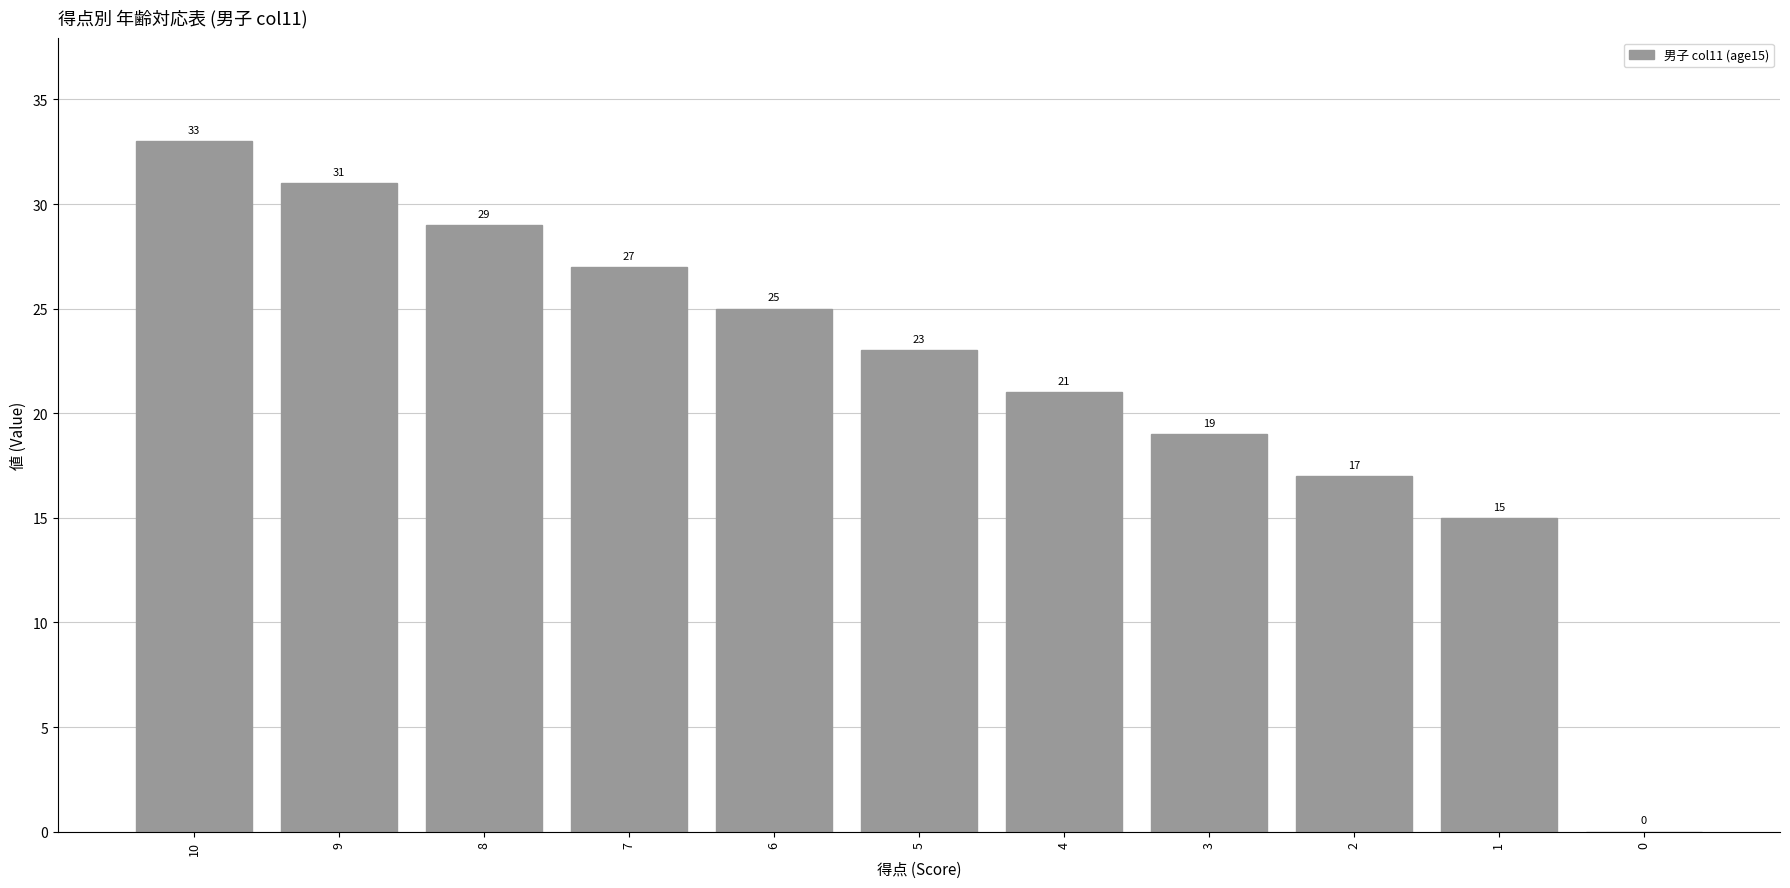

The chart shows a value of 44 at 8. True or false?

False